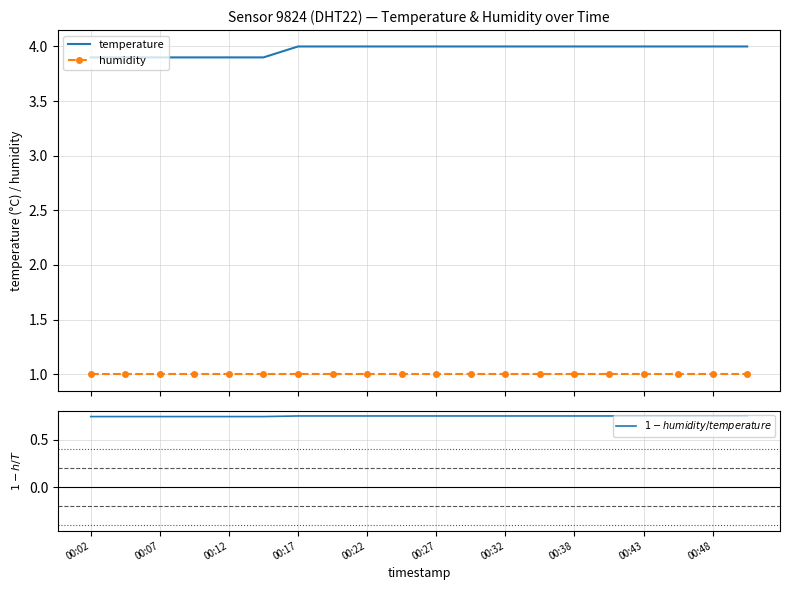

What is the lowest value of the $1 - humidity / temperature$ series?

0.7